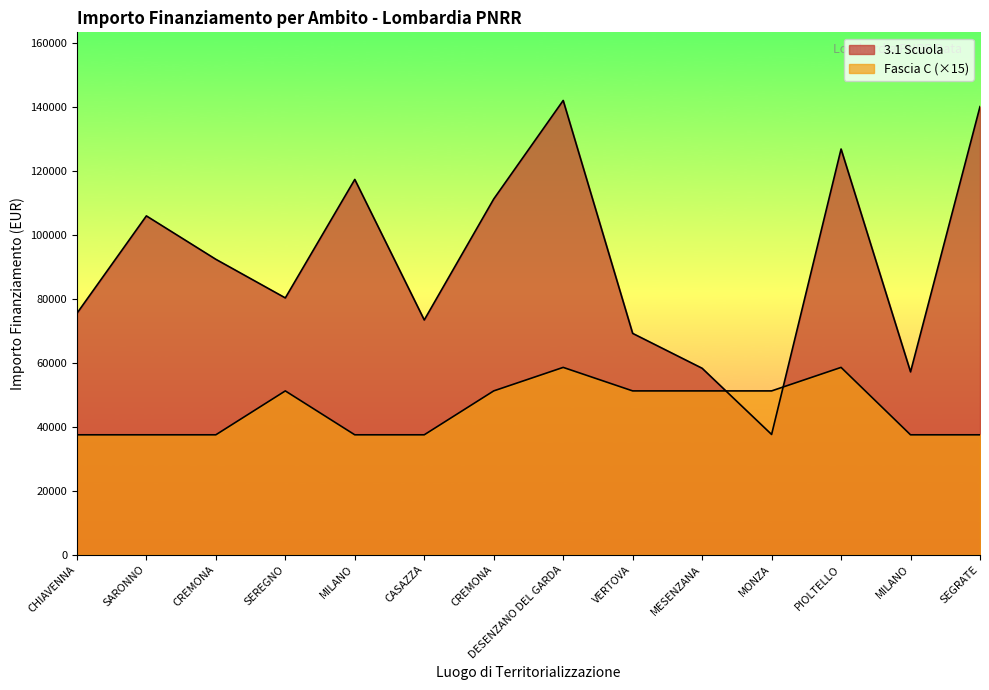

What is the sum of all Fascia C values?

635355.0